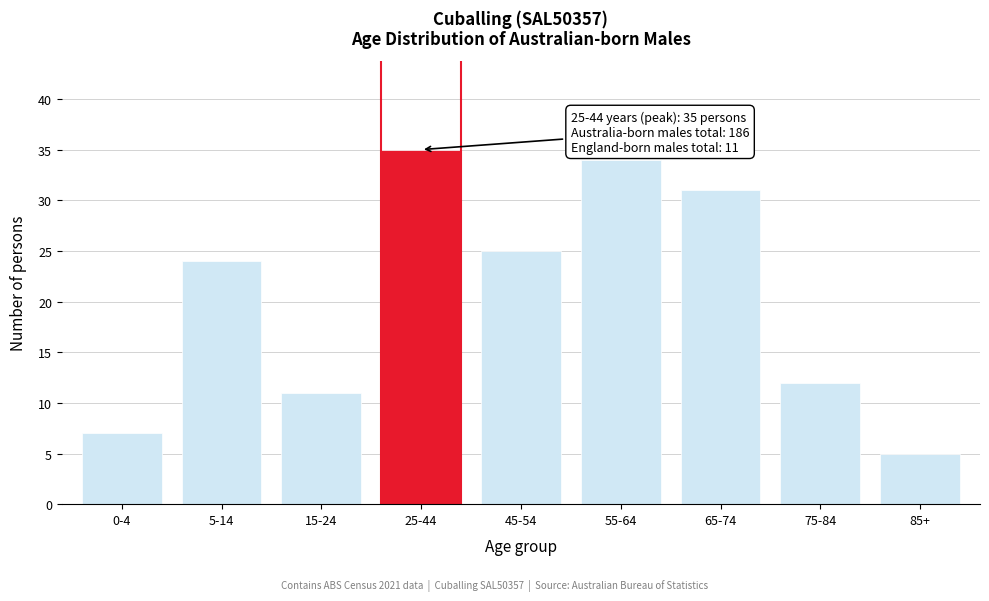

Reading right to left, what are all the values shown in this chart?

85+=5	75-84=12	65-74=31	55-64=34	45-54=25	25-44=35	15-24=11	5-14=24	0-4=7